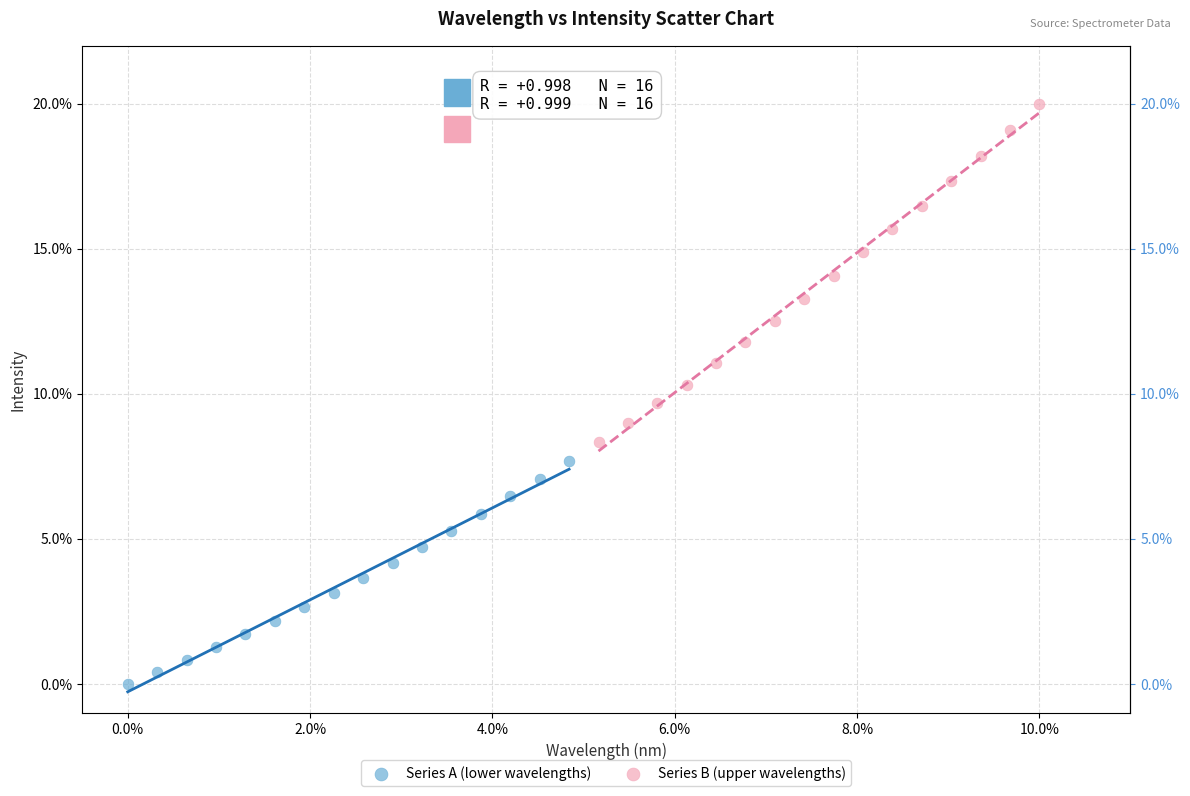

What are all the series names shown in the legend?

Series A (lower wavelengths), Series B (upper wavelengths)